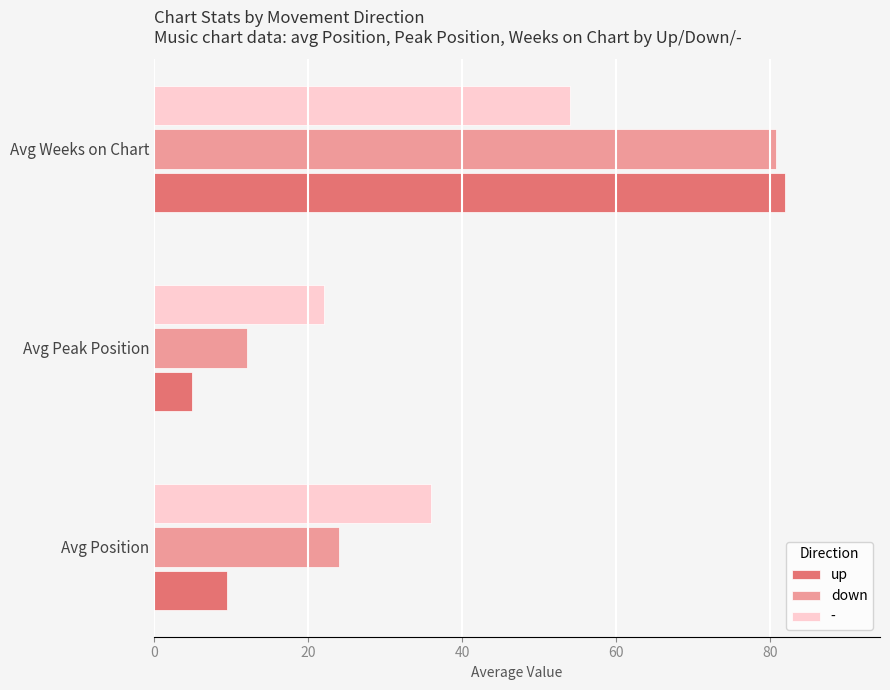

What is the spread (max minus min) of values at Avg Position?

26.6